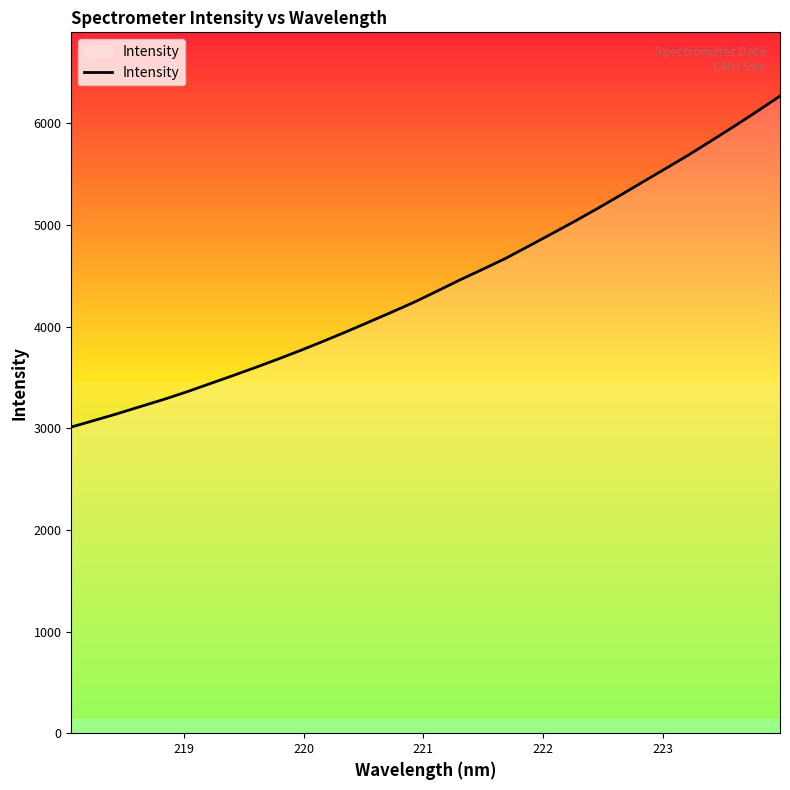

What is the maximum value shown in the chart?

6267.6